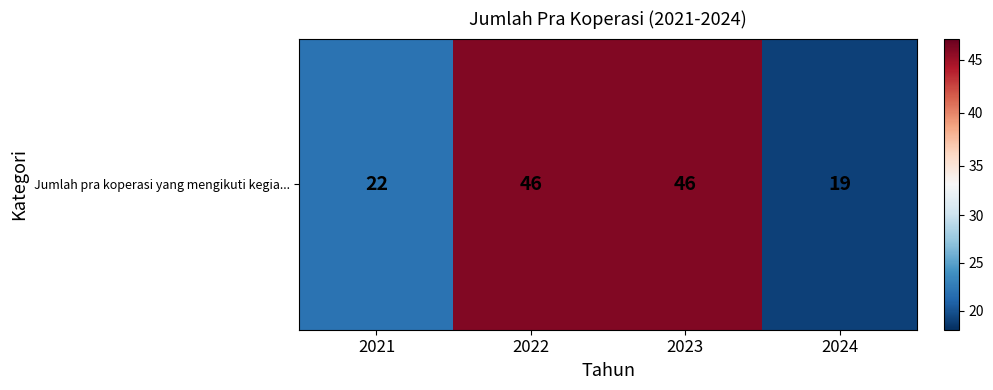

How many series are shown in this chart?

1